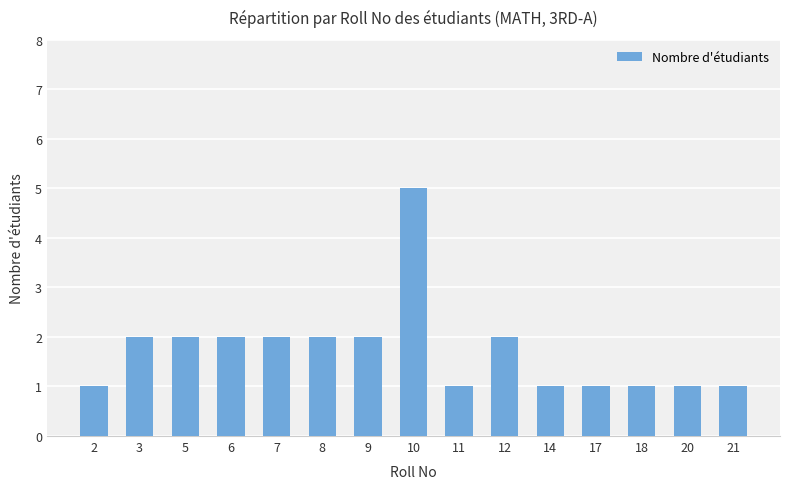

Is it true that the value at 3 is 0?

False